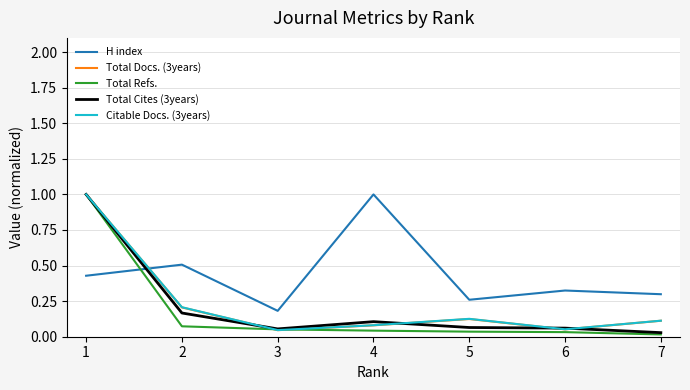

True or false: Total Docs. (3years) has more than 2 points higher than both neighbors.

False